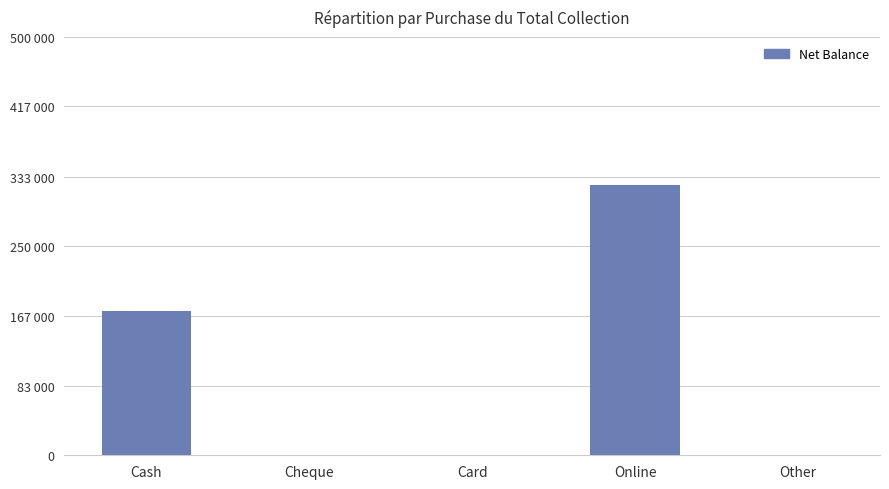

Count the values in the range 0 to 171900.

4